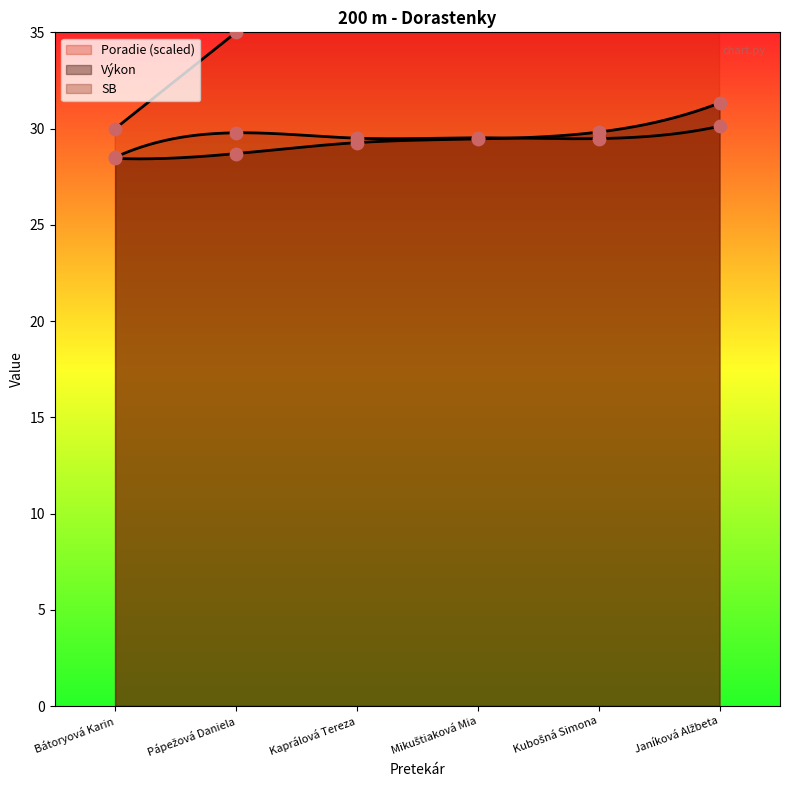

Is the value of Výkon at Bátoryová Karin greater than the value of Poradie at Kaprálová Tereza?

No